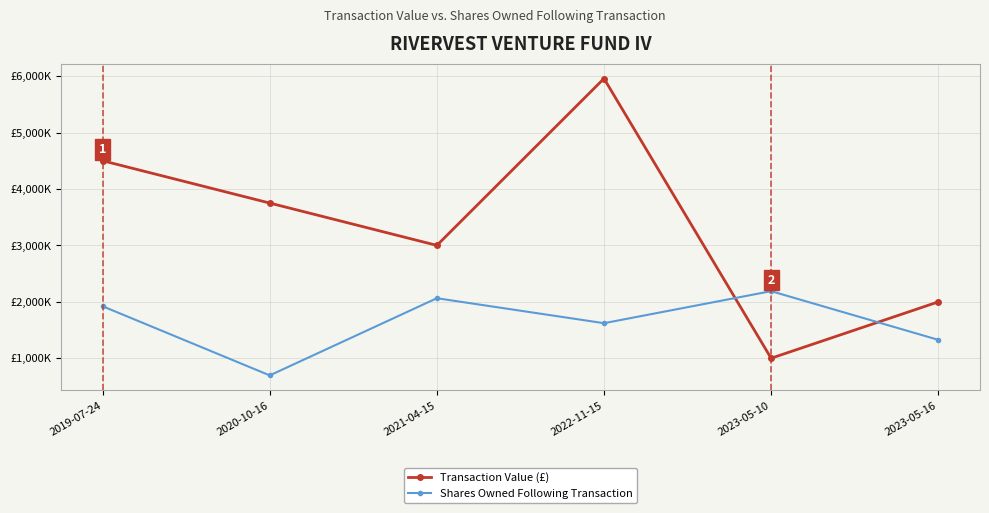

What is the label of the 1st point from the left?

2019-07-24